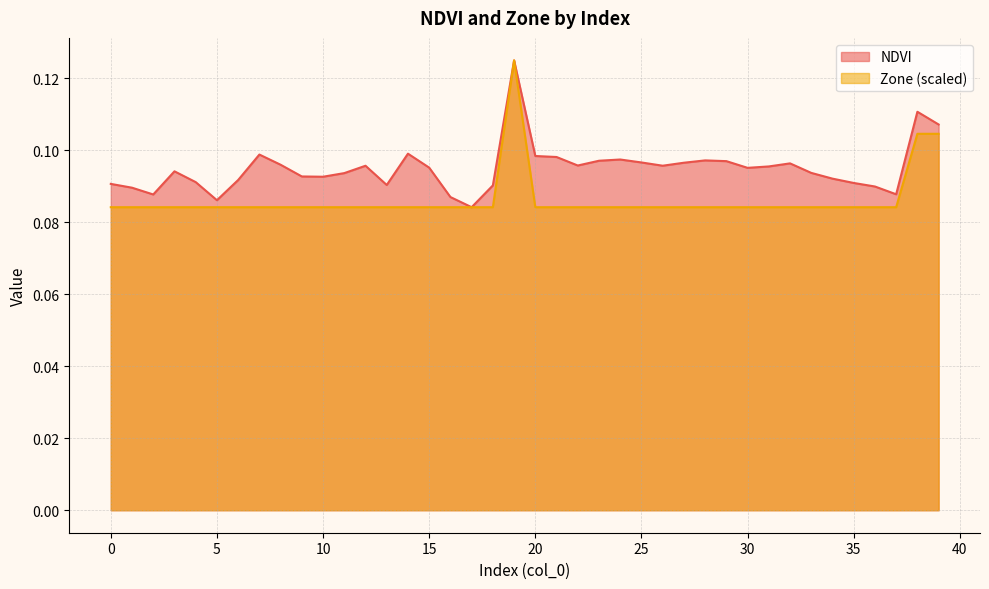

What is the value of the Zone point at the 23rd from the left?

0.1